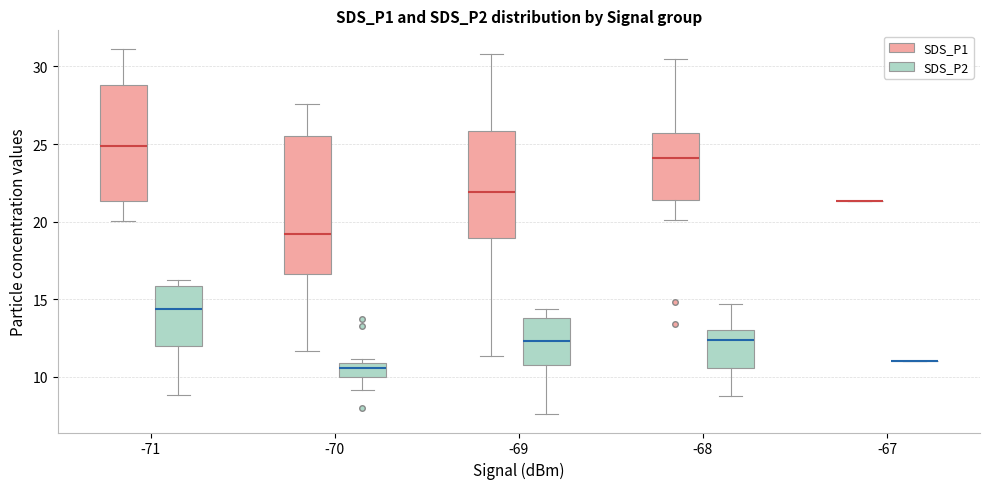

Reading left to right, read every box against the y-axis: the position of its median line, the range the box covers, and the ends of its whiskers. The values are not printed on the chart, so give them approximately, as read against the axis.

-71 (SDS_P1): median 25.0, box 21.5 to 29.0, whiskers 20.0 to 31.0
-71 (SDS_P2): median 14.5, box 12.0 to 16.0, whiskers 9.0 to 16.5
-70 (SDS_P1): median 19.0, box 16.5 to 25.5, whiskers 11.5 to 27.5
-70 (SDS_P2): median 10.5, box 10.0 to 11.0, whiskers 9.0 to 11.0 (just above the box's upper edge)
-69 (SDS_P1): median 22.0, box 19.0 to 26.0, whiskers 11.5 to 31.0
-69 (SDS_P2): median 12.5, box 11.0 to 14.0, whiskers 7.5 to 14.5
-68 (SDS_P1): median 24.0, box 21.5 to 25.5, whiskers 20.0 to 30.5
-68 (SDS_P2): median 12.5, box 10.5 to 13.0, whiskers 9.0 to 14.5
-67 (SDS_P1): box collapsed to a line at 21.5, whiskers 21.5 to 21.5
-67 (SDS_P2): box collapsed to a line at 11.0, whiskers 11.0 to 11.0